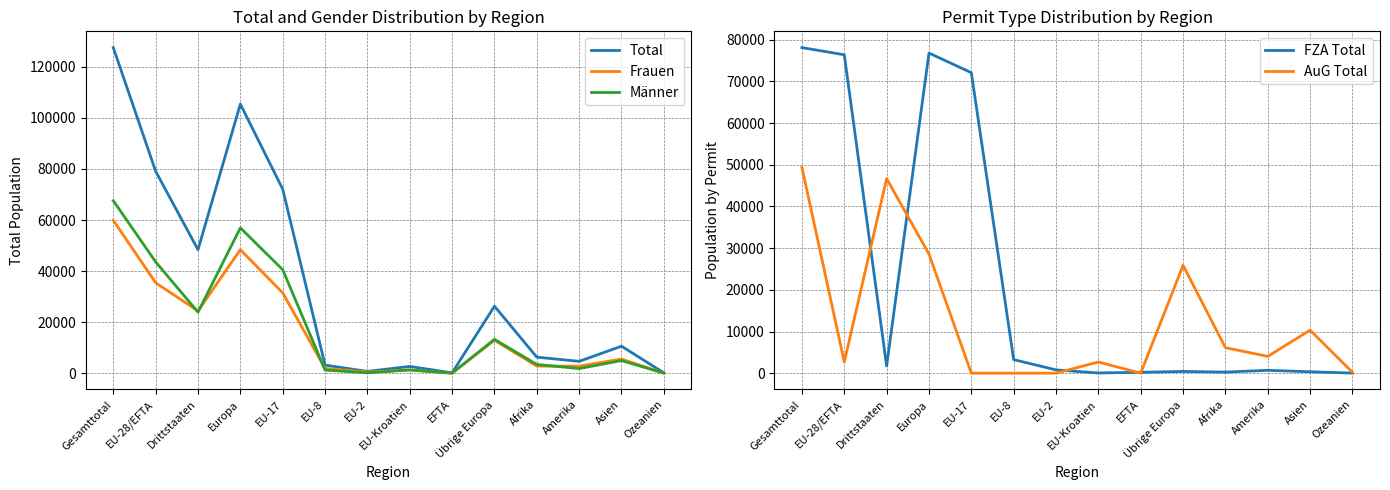

What is the label of the 13th point from the right?

EU-28/EFTA